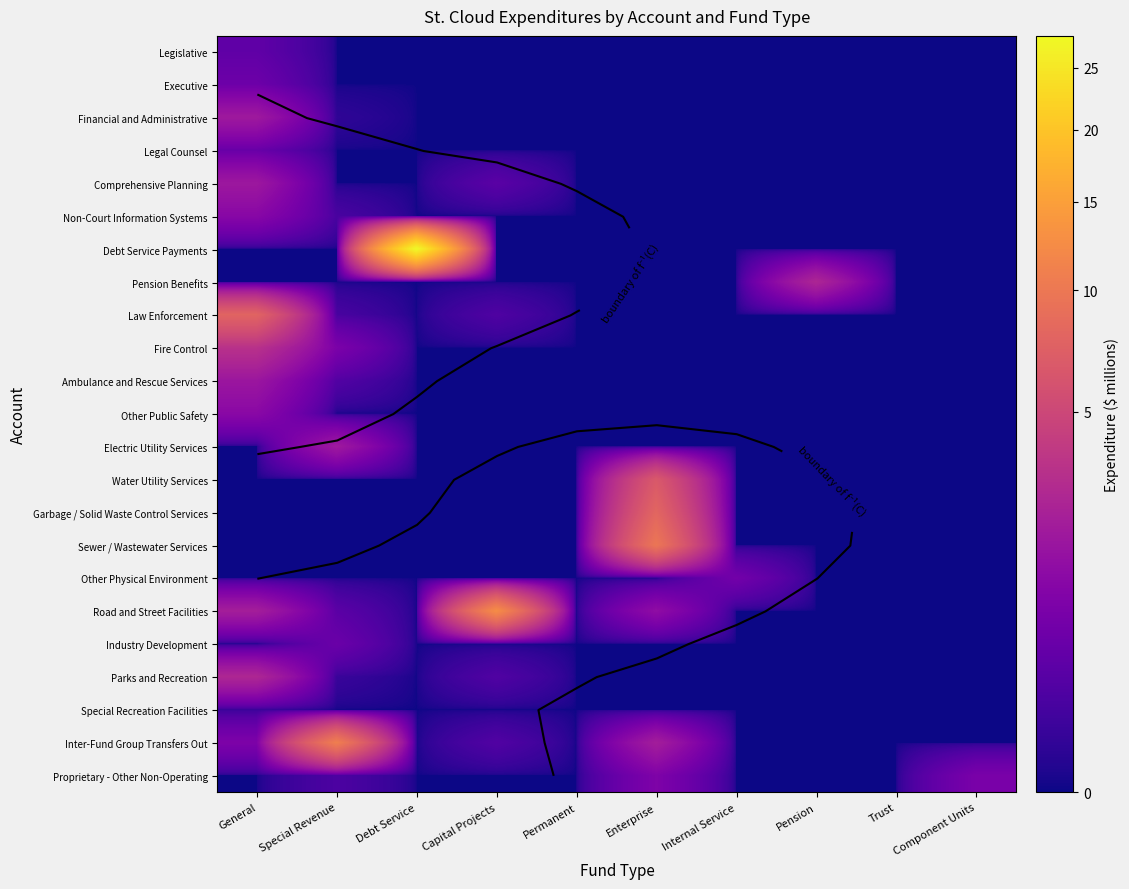

What is the greatest value displayed?

27.8